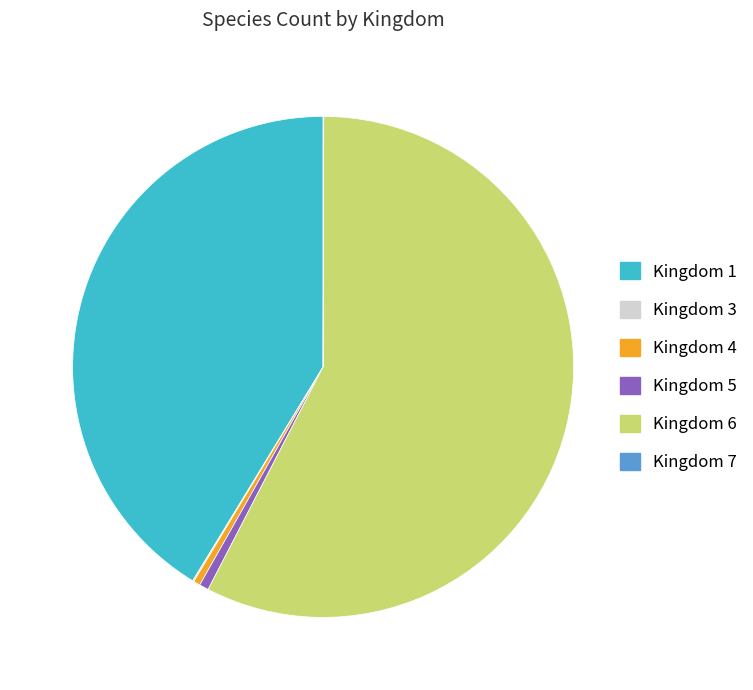

True or false: Kingdom 1 accounts for 41% of the total.

True